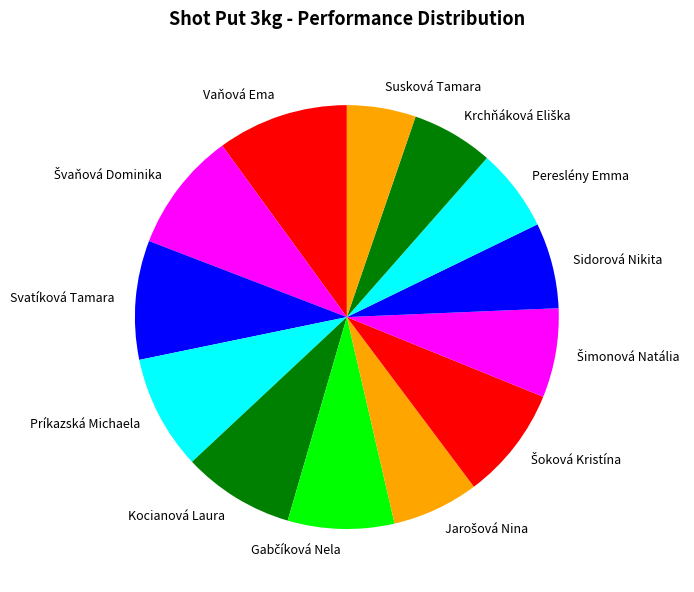

Is it true that Kocianová Laura is 16% of the pie?

False